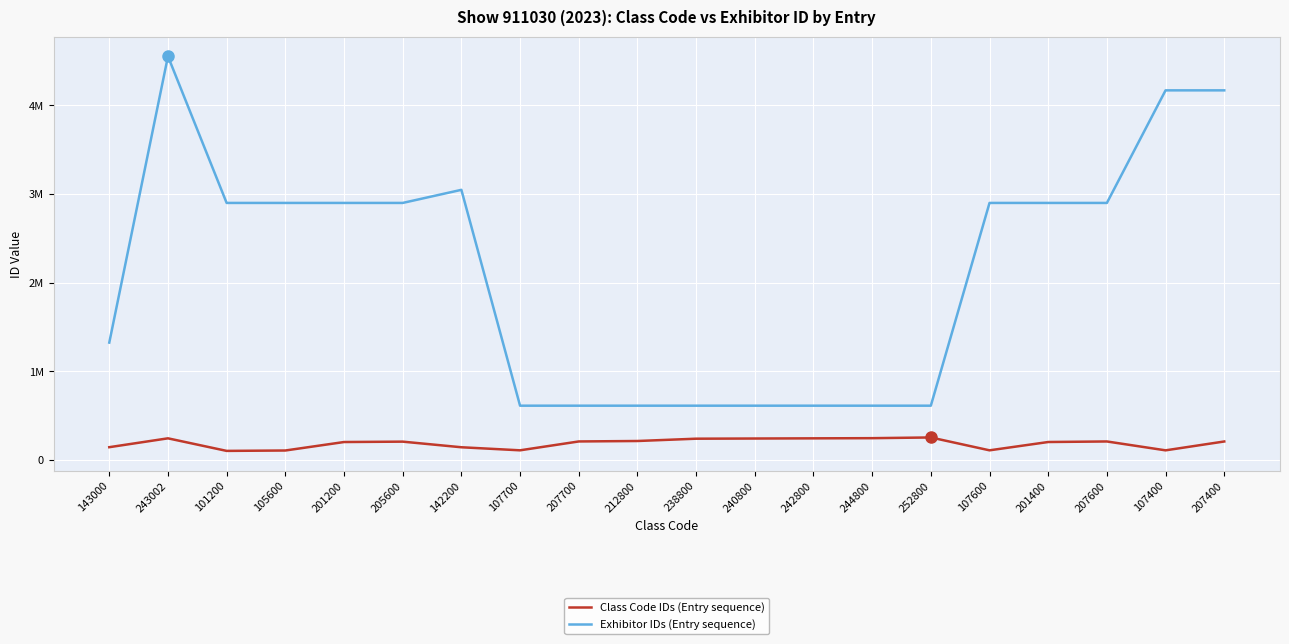

Does the chart display data point markers on the line(s)?

No